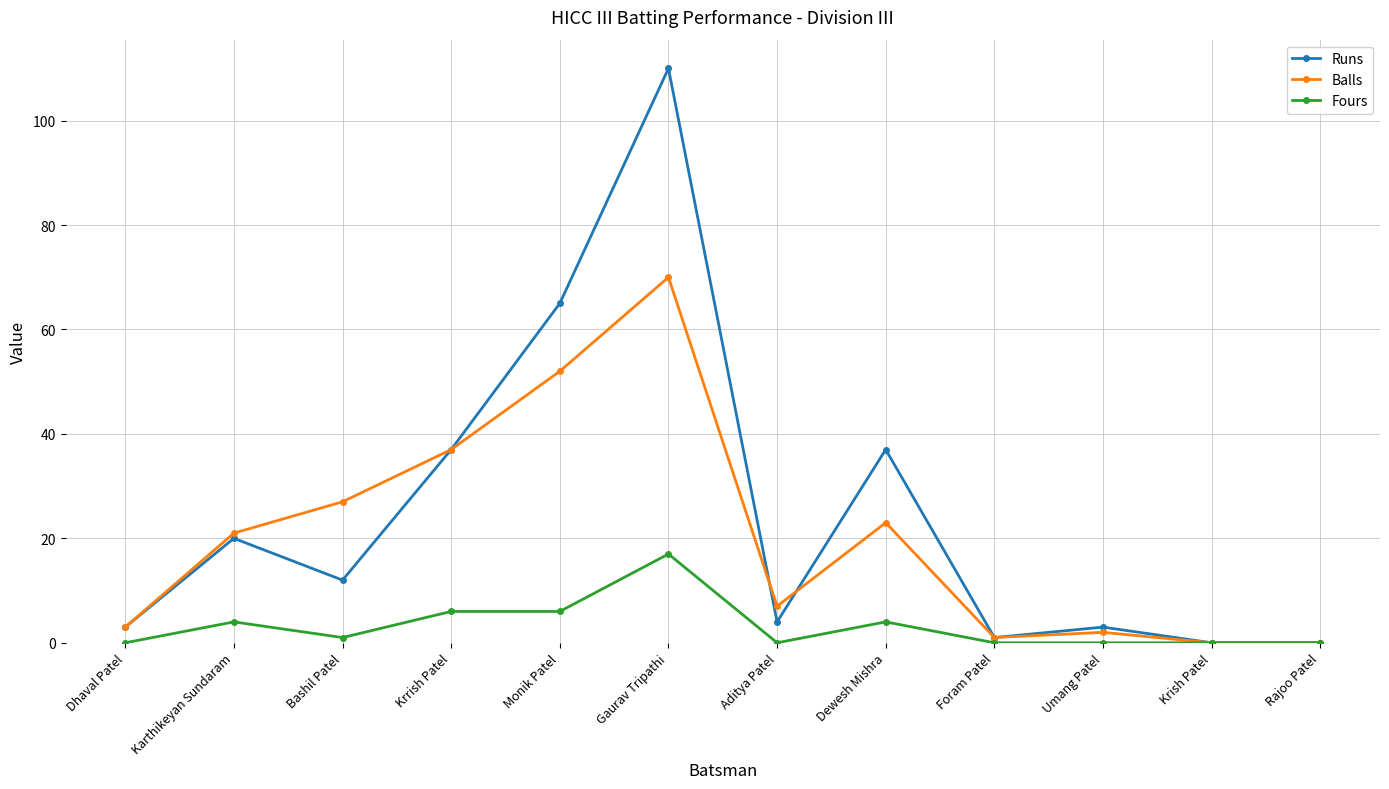

What is the difference between the highest and lowest values at Dhaval Patel?

3